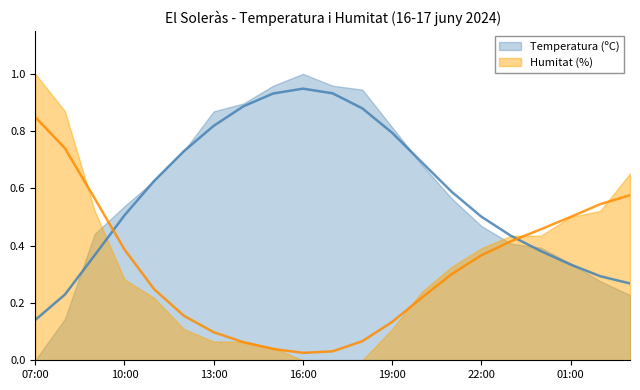

What is the maximum value shown in the chart?

0.9